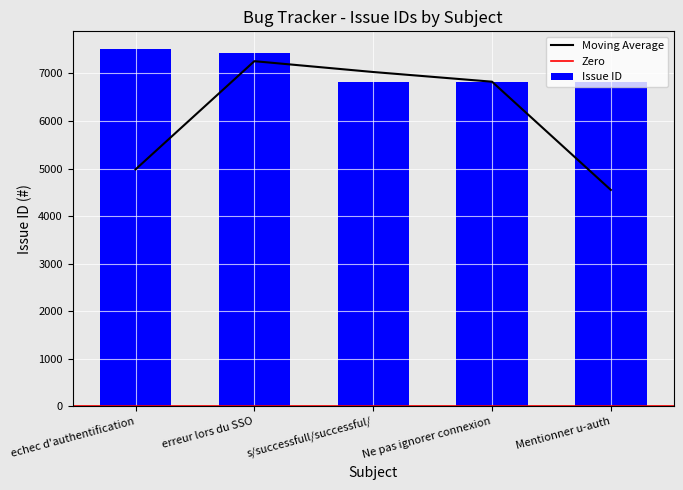

What is the label of the 1st bar from the right?

Mentionner u-auth